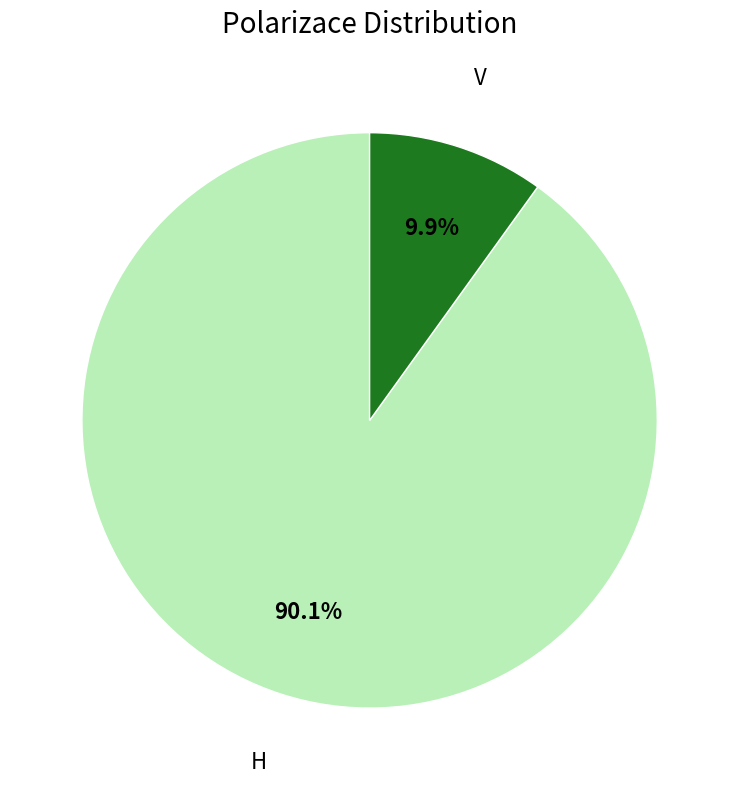

What percentage is the V slice, to the nearest percent?

10%